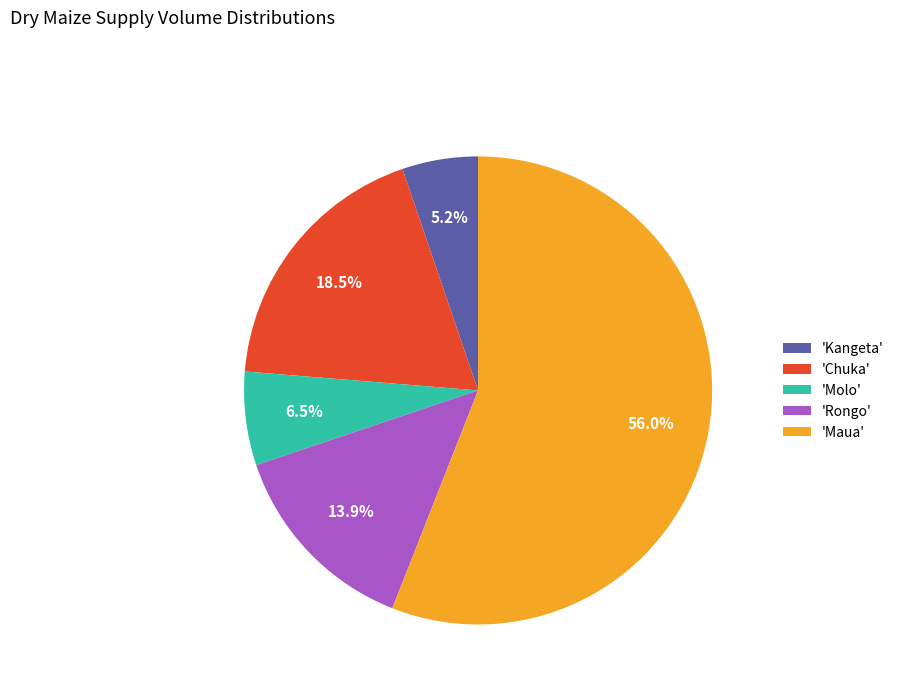

What is the largest slice in the pie chart?

'Maua'